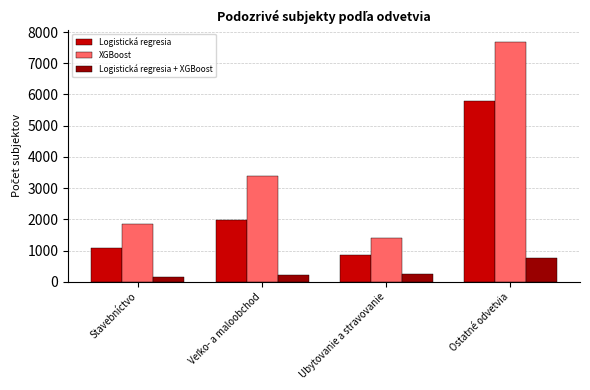

The value of Logistická regresia at Stavebníctvo is 721. True or false?

False